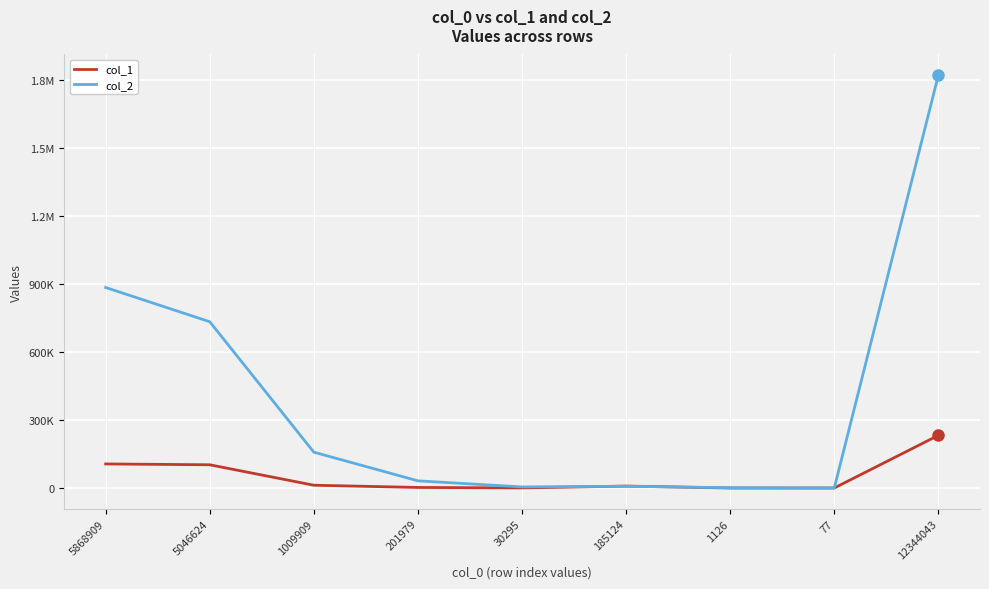

Does the chart have visible grid lines?

Yes